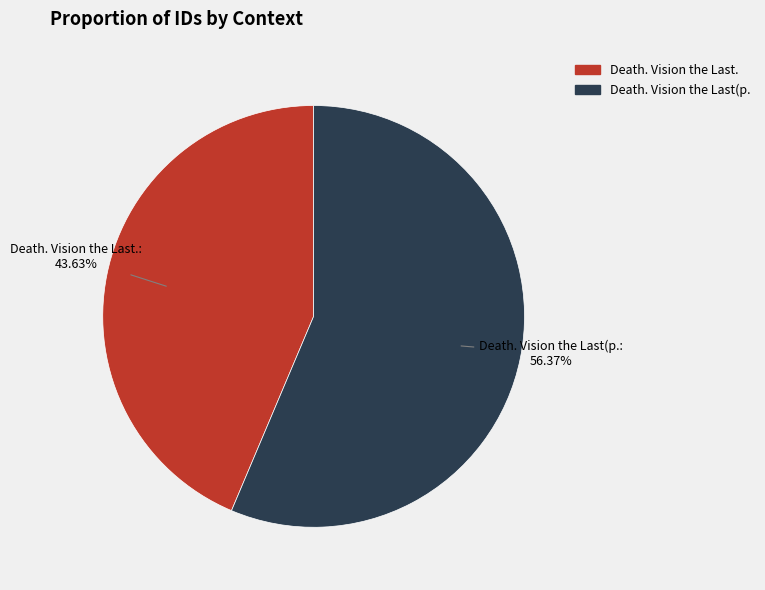

Which category has the biggest portion of the pie?

Death. Vision the Last(p.